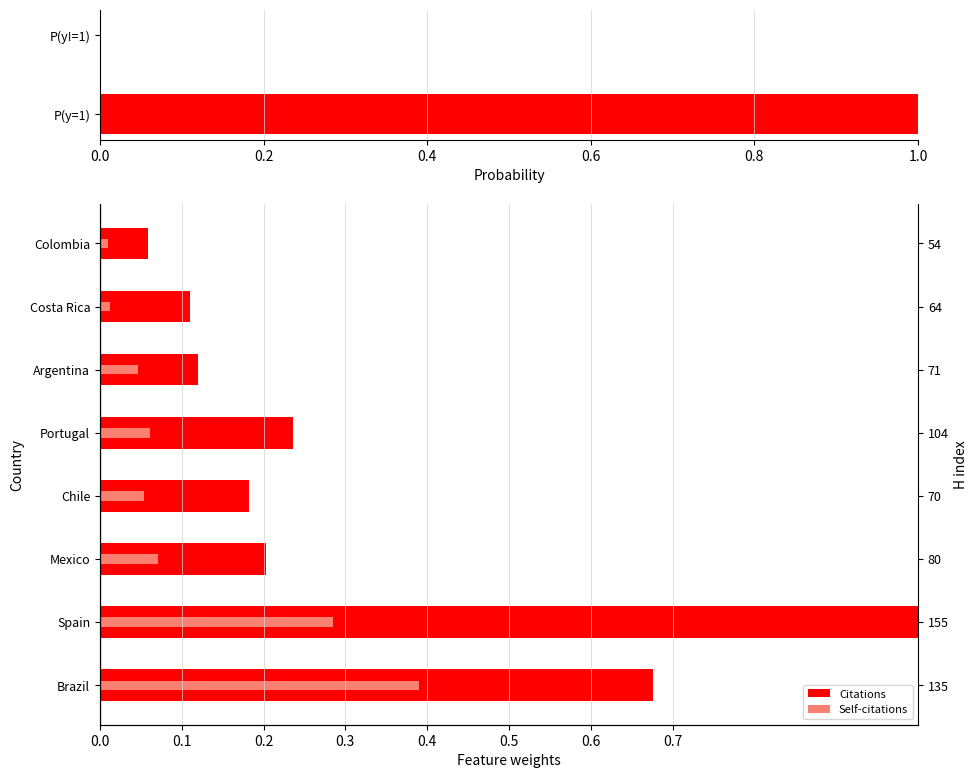

Reading left to right, list all the values displayed in this chart.

Citations: 0.7	1.0	0.2	0.2	0.2	0.1	0.1	0.1
Self-citations: 0.4	0.3	0.1	0.1	0.1	0.0	0.0	0.0